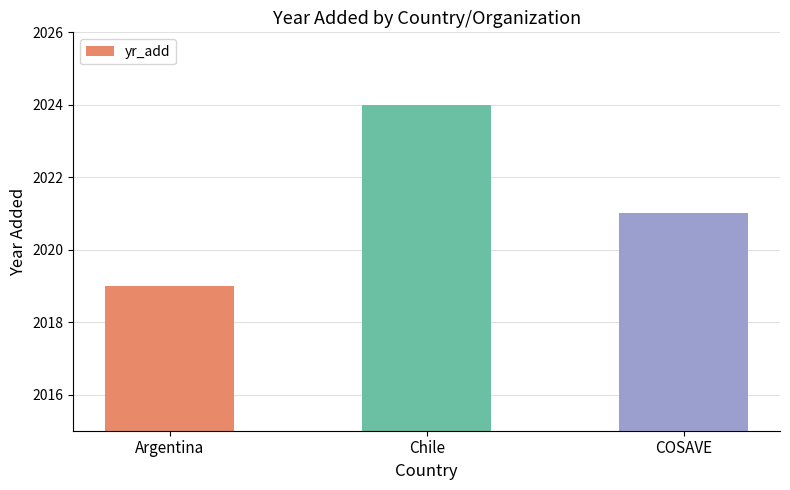

True or false: the data shows 2021 at COSAVE.

True